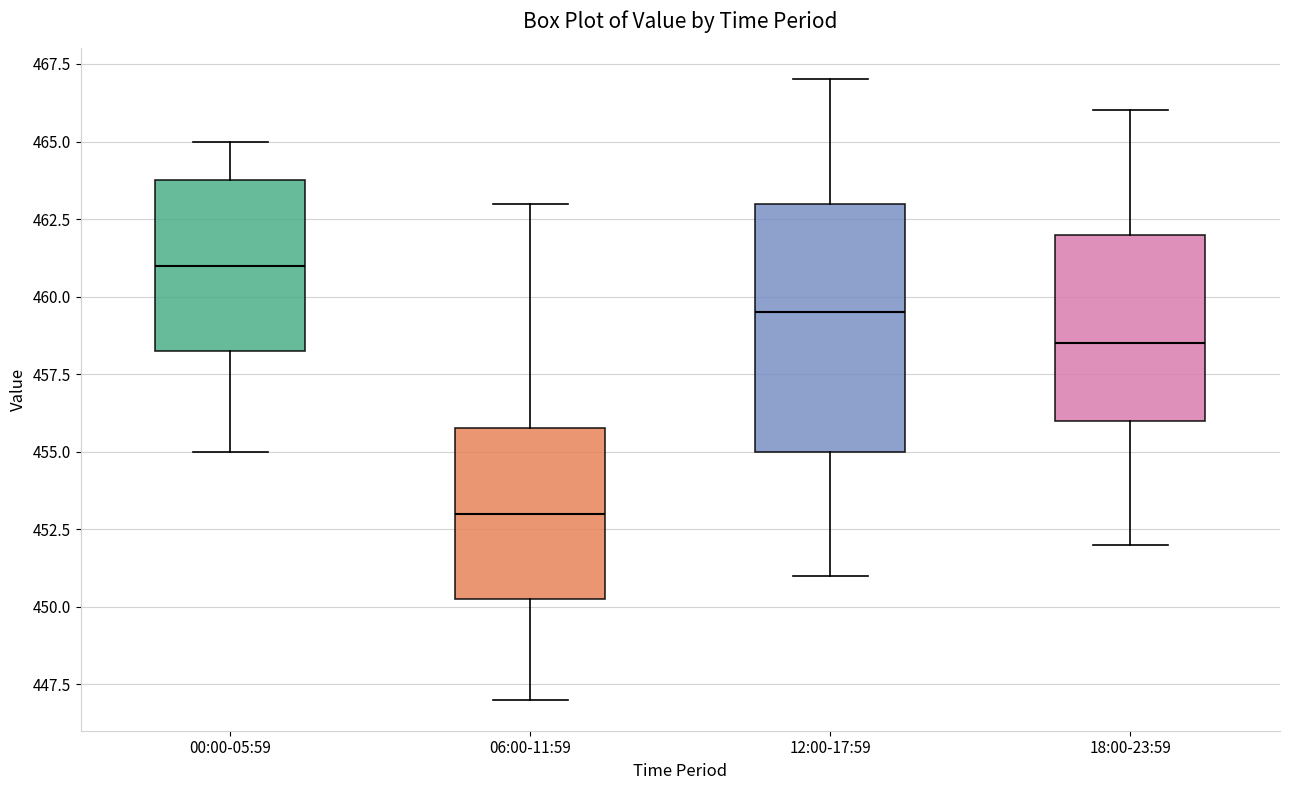

Reading left to right, transcribe this box plot: for each box, give where its median line is, the range the box spans, and where its two whiskers end, as read against the y-axis. The values are not printed on the chart, so give them approximately, as read against the axis.

00:00-05:59: median 461.0, box 458.5 to 464.0, whiskers 455.0 to 465.0
06:00-11:59: median 453.0, box 450.5 to 456.0, whiskers 447.0 to 463.0
12:00-17:59: median 459.5, box 455.0 to 463.0, whiskers 451.0 to 467.0
18:00-23:59: median 458.5, box 456.0 to 462.0, whiskers 452.0 to 466.0